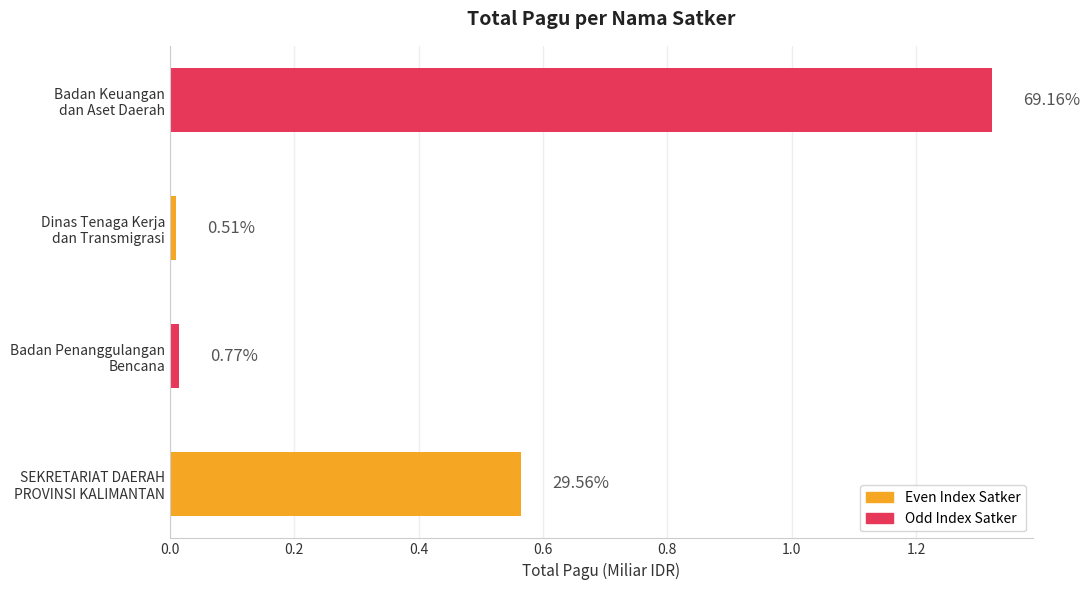

How many bars are there in total?

4